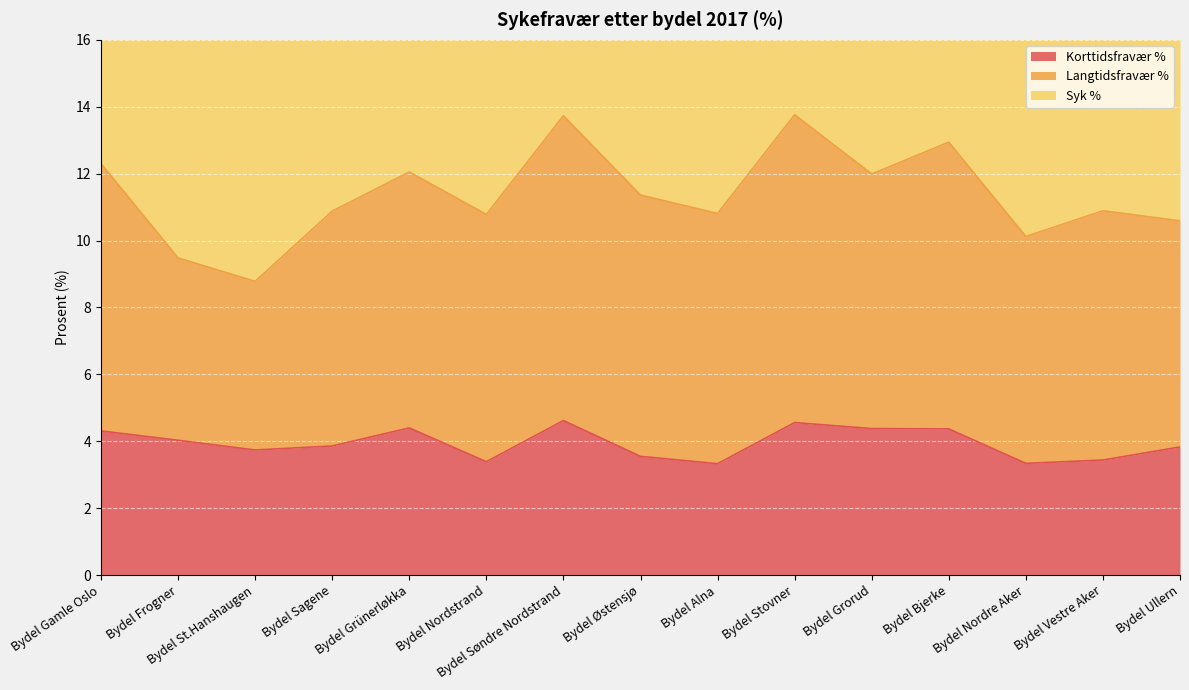

What is the average value of the Syk % series?

22.7